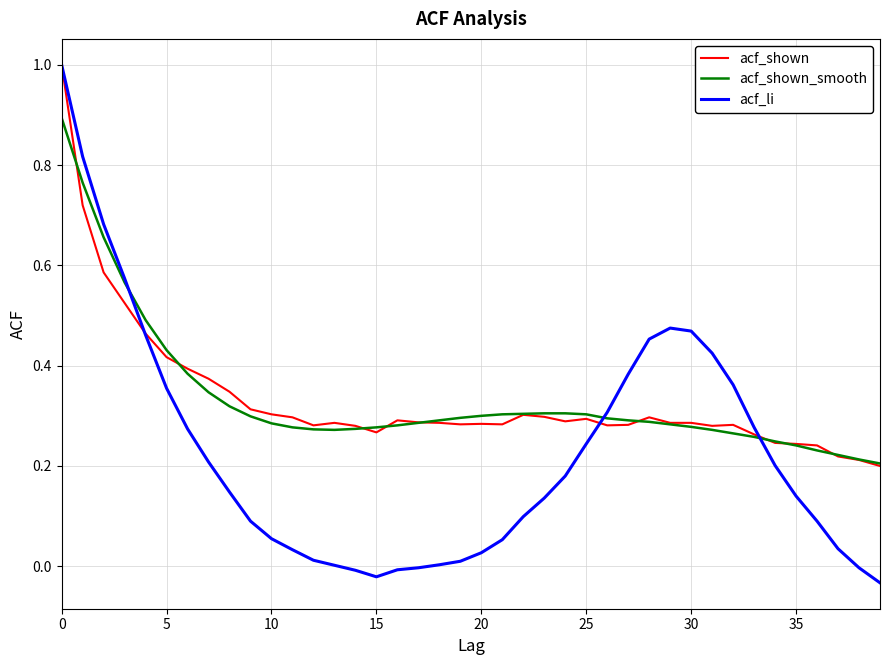

How many lines are shown in the chart?

3